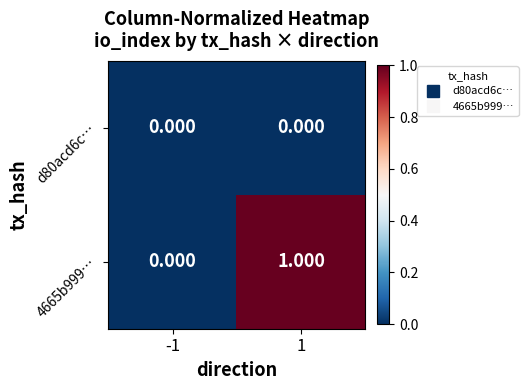

List the series in order of their peak value, lowest first.

d80acd6c…, 4665b999…